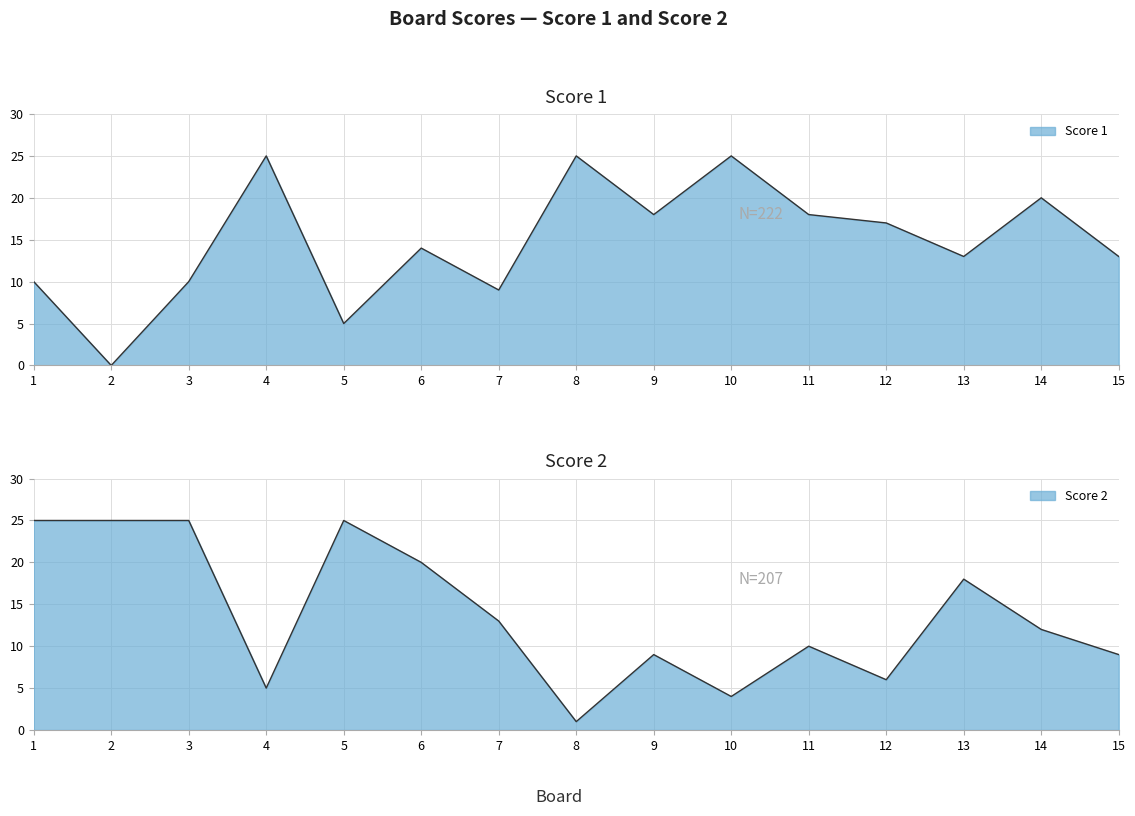

Which series has the largest total across all categories?

Score 1